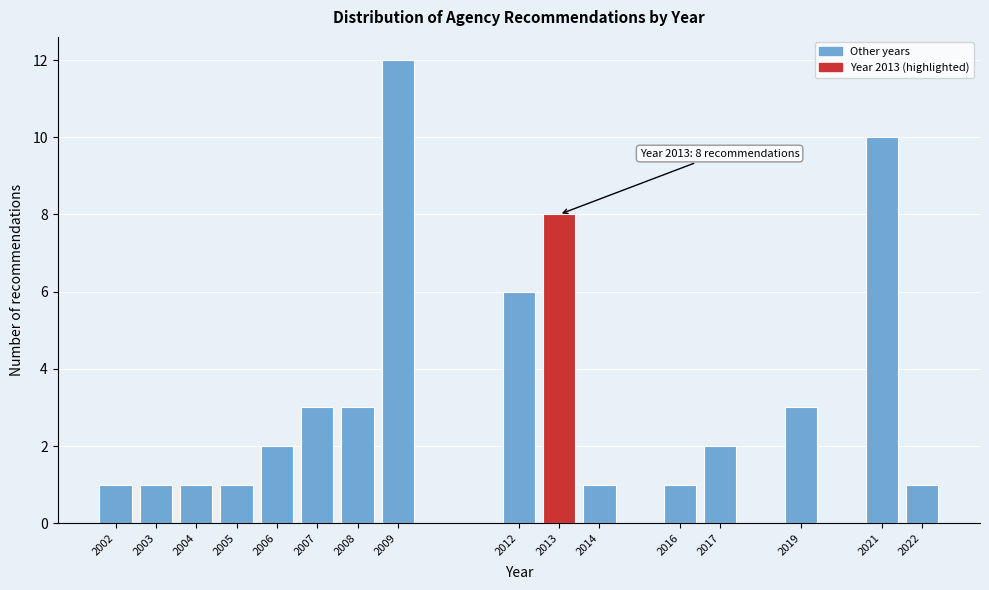

Reading left to right, list all the values displayed in this chart.

2002=1	2003=1	2004=1	2005=1	2006=2	2007=3	2008=3	2009=12	2012=6	2013=8	2014=1	2016=1	2017=2	2019=3	2021=10	2022=1